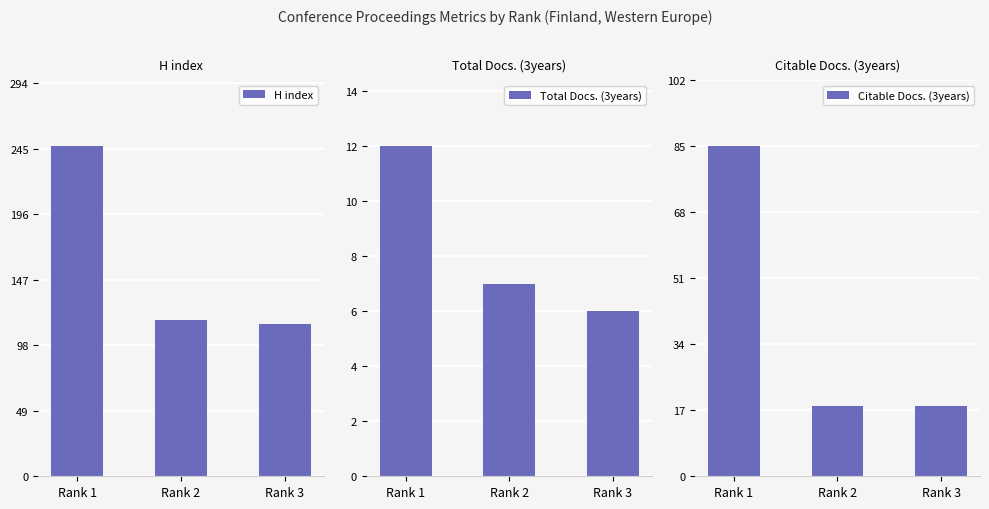

Which category has the lowest value across all series?

Rank 3